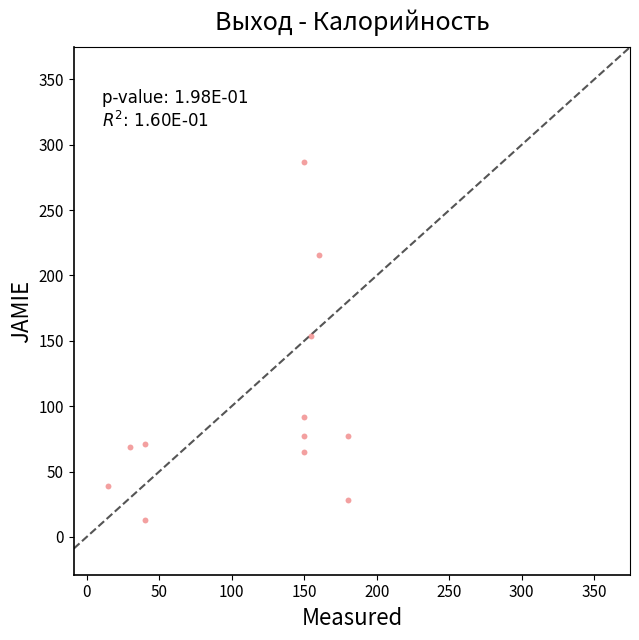

What is the range of X values (max minus min)?

165.0